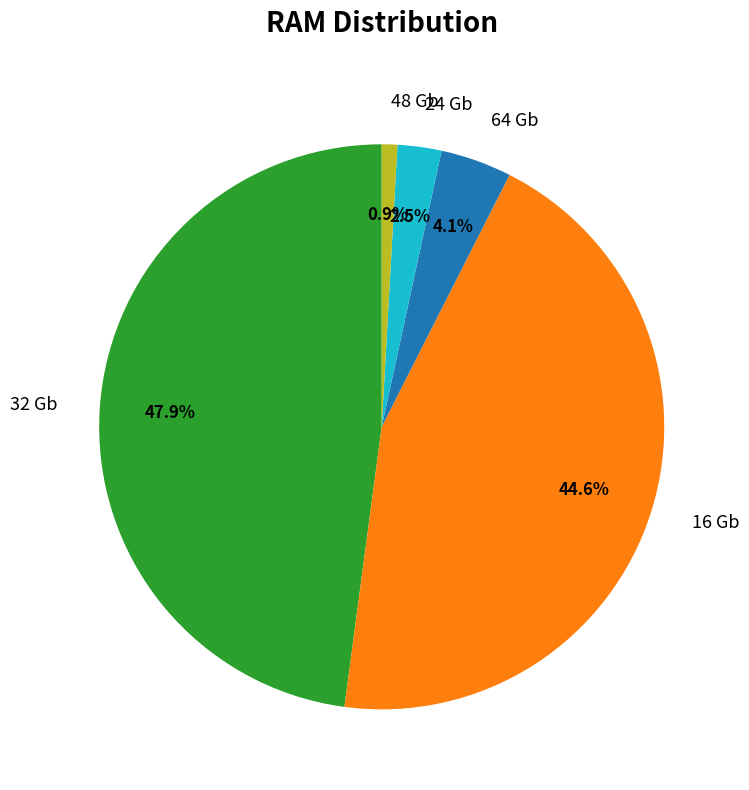

What percentage do 32 Gb and 24 Gb together represent?

50.4%